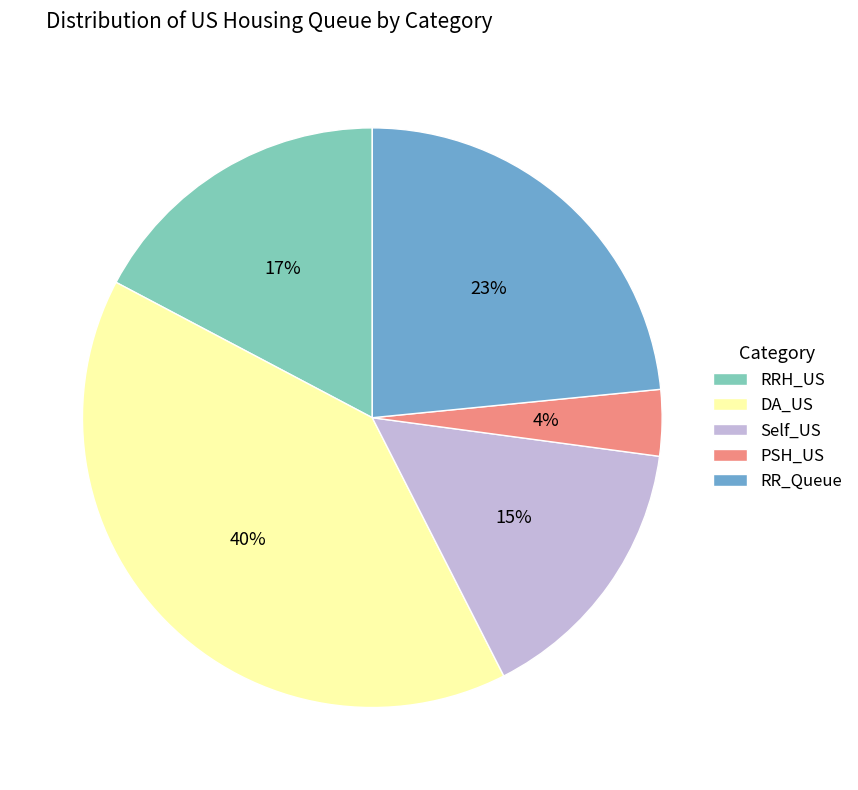

To the nearest percent, what is the difference between the Self_US and DA_US slice percentages?

25%